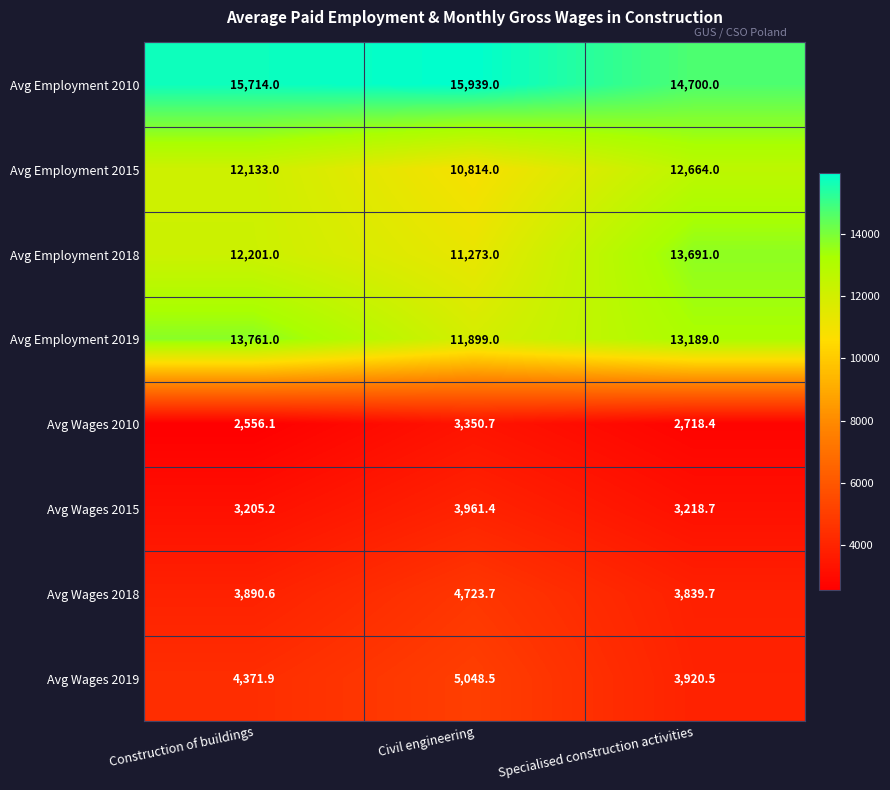

Which series changed the most between Construction of buildings and Civil engineering?

Avg Employment 2019